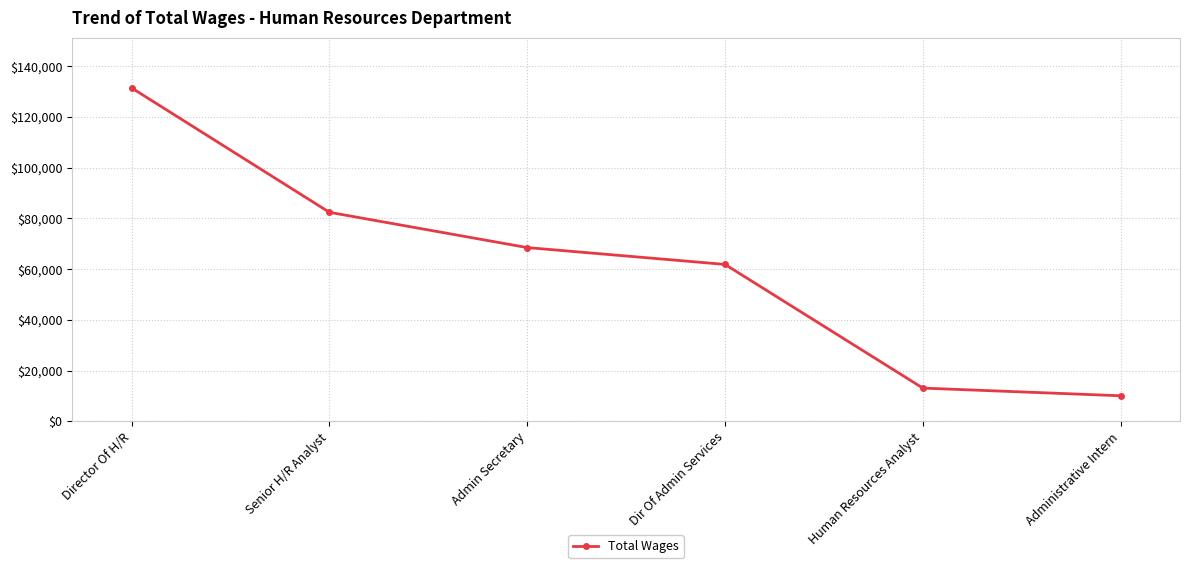

Is it true that the value at Director Of H/R is 175328?

False